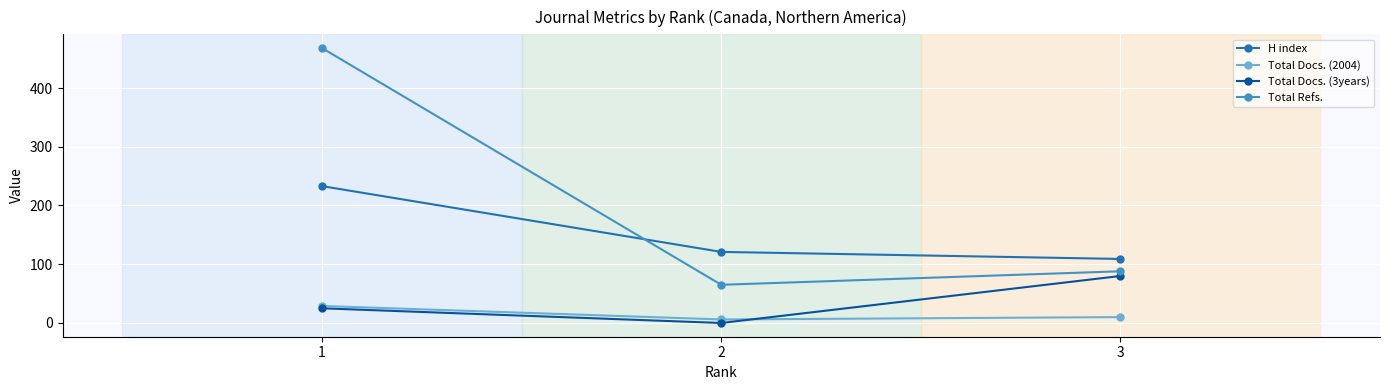

Reading right to left, list all the values displayed in this chart.

H index: 109	121	233
Total Docs. (2004): 10	6	29
Total Docs. (3years): 80	0	25
Total Refs.: 88	65	468